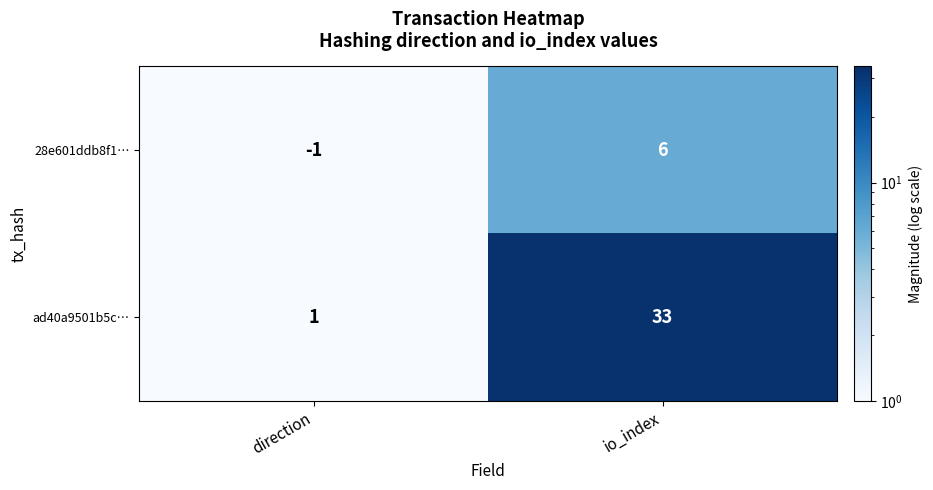

At which category does the chart reach its minimum across all series?

direction